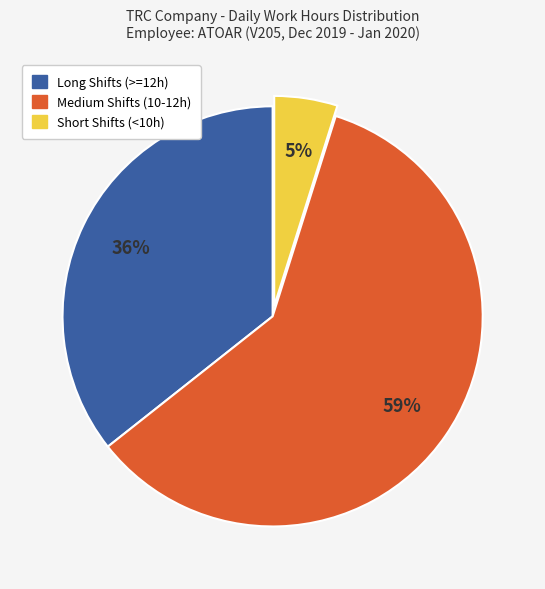

Is there a majority slice in this chart?

Yes